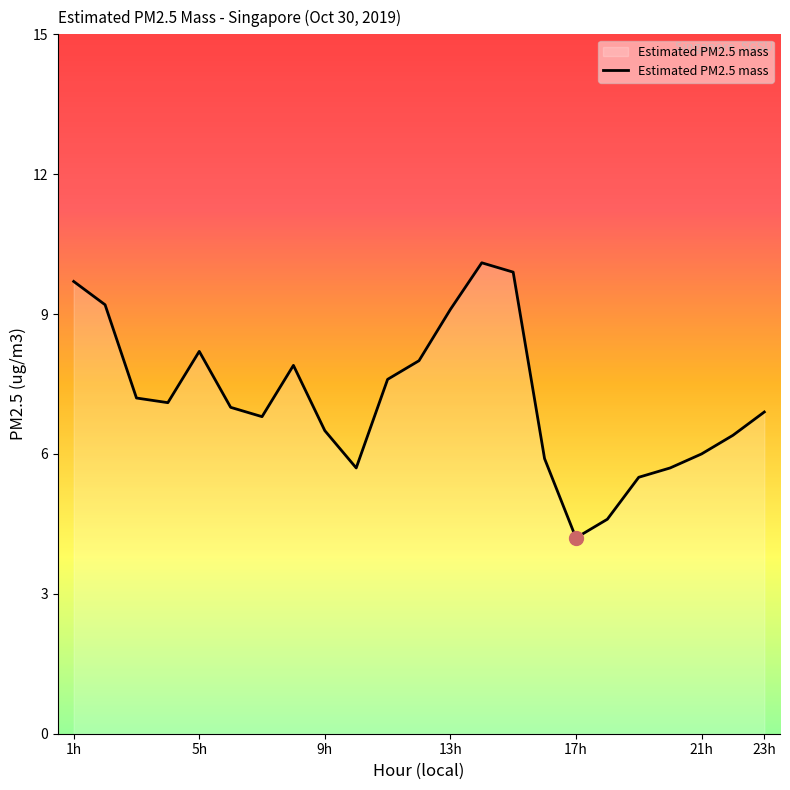

What is the minimum value shown in the chart?

4.2